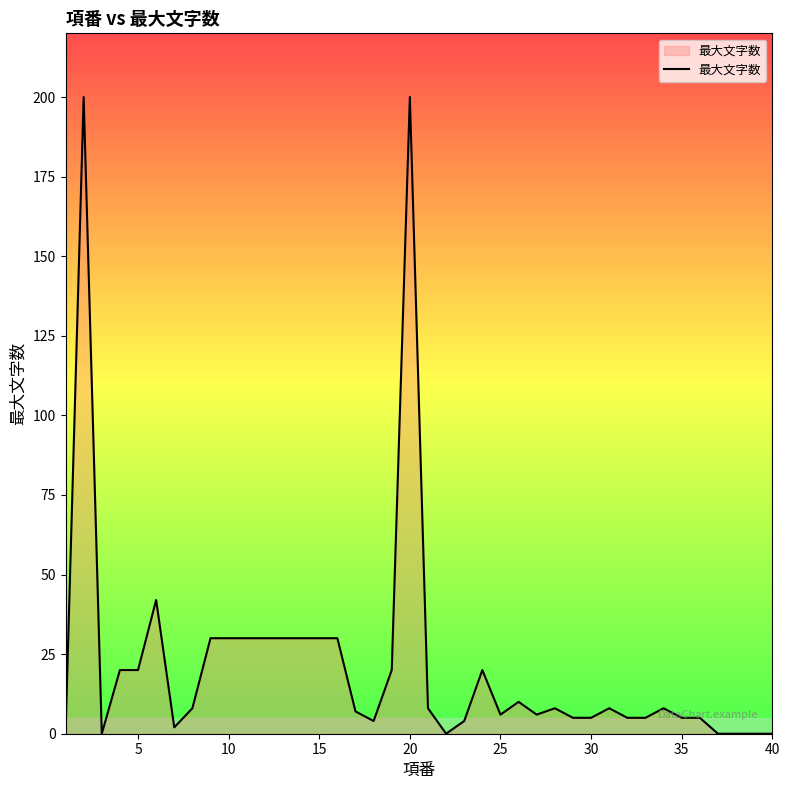

What is the difference between the maximum and minimum values?

200